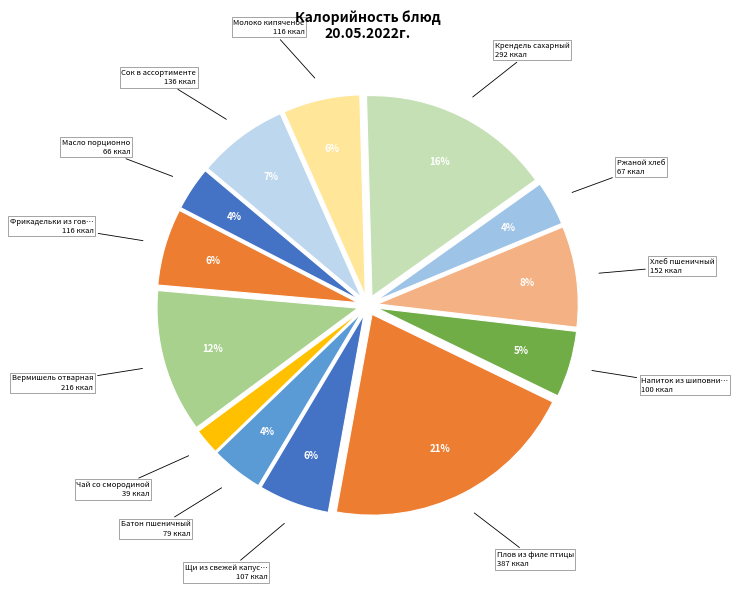

How many segments does this pie chart have?

13